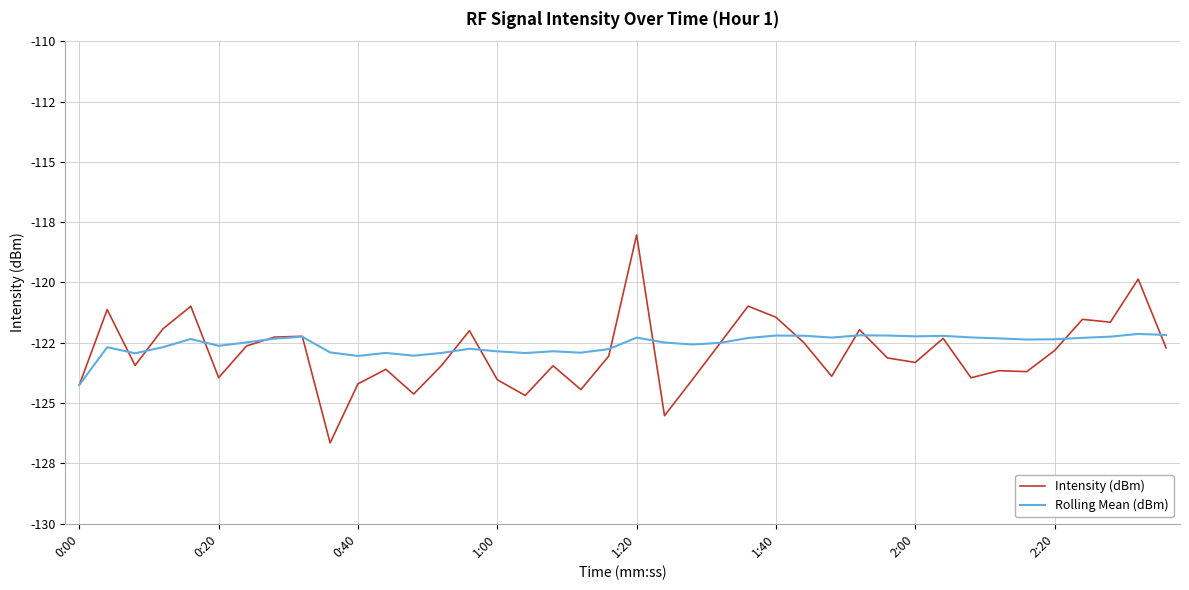

Is this an area chart (filled region under the line)?

No